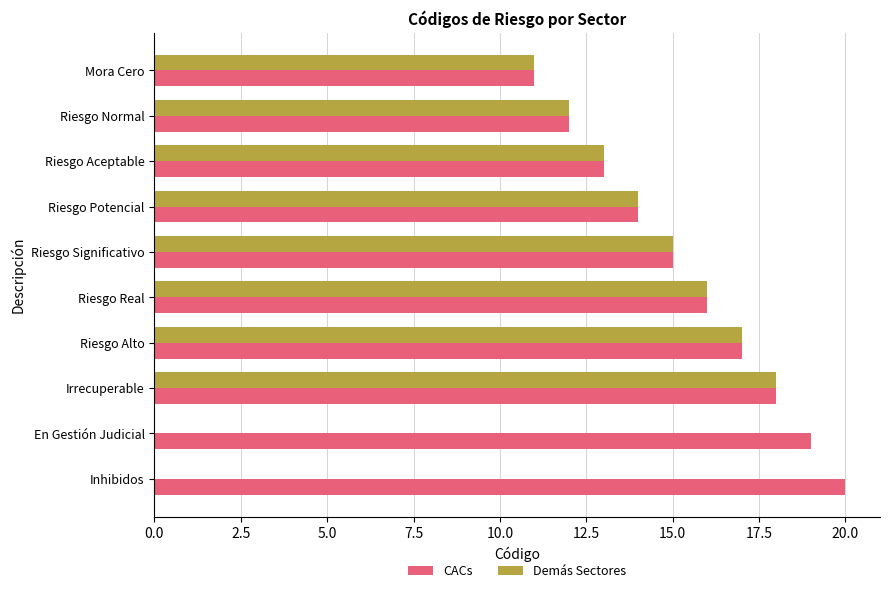

Which series has the largest range (max minus min)?

Demás Sectores